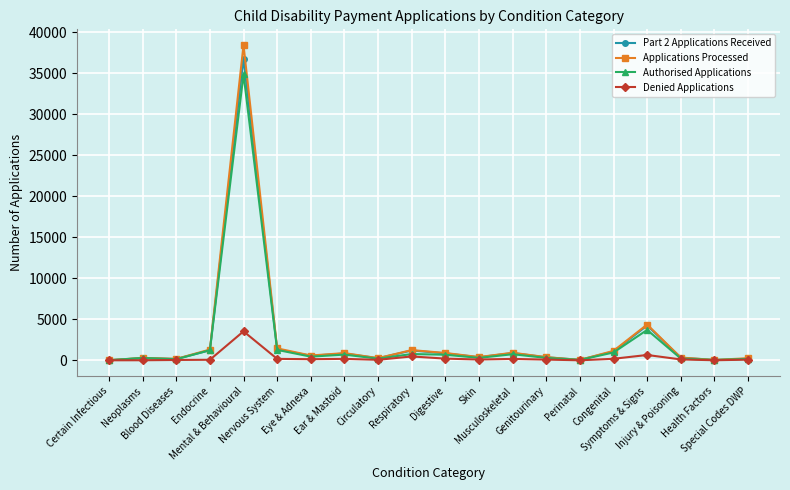

What is the difference between the second highest and second lowest values in the Applications Processed series?

4315